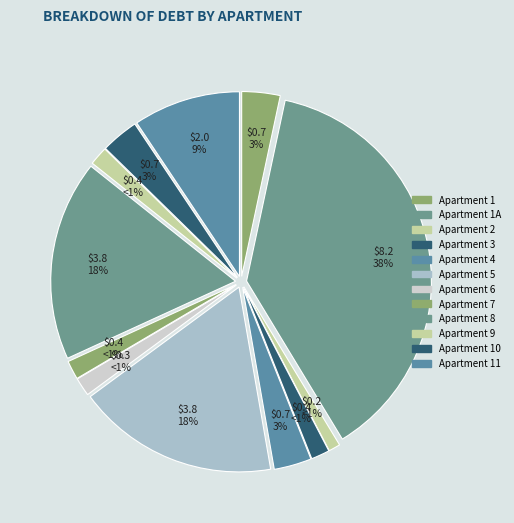

Count the number of slices in the pie.

12